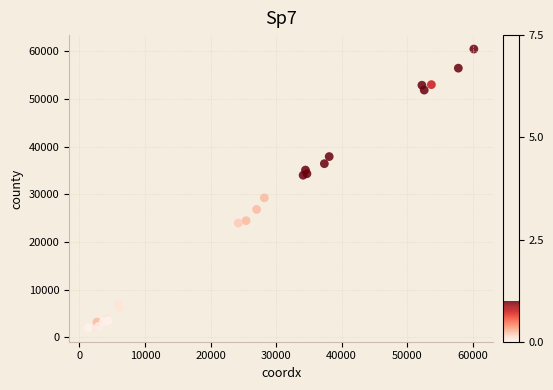

What Y value in the scatter plot is closest to 31248?

29273.4